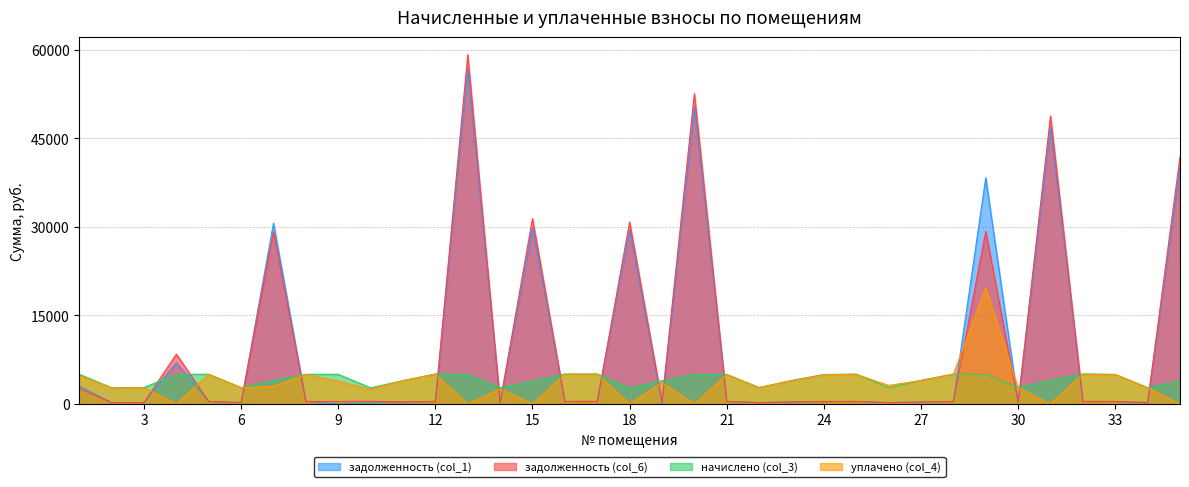

The value of задолженность (col_1) at 2 is 49.9. True or false?

False